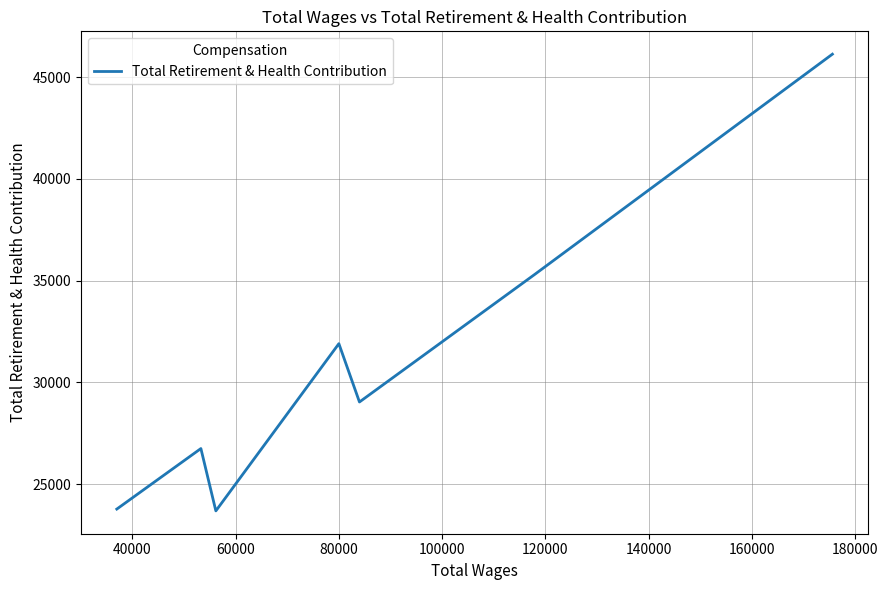

True or false: the data has more than 0 interior local peaks.

True